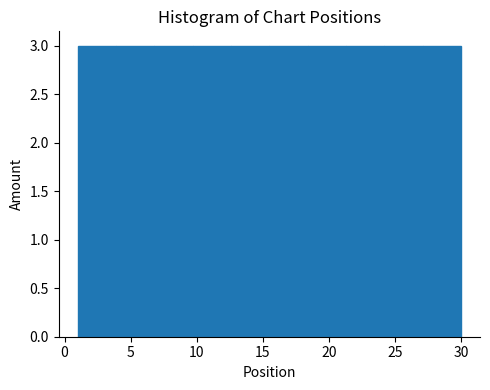

Reading left to right, transcribe this chart: for each bar, give the range it covers on the x-axis and its height. Neither the bar edges nor the heights are printed on the chart, so give them approximately, as read against the axes.

1.0 to 3.9: 3
3.9 to 6.8: 3
6.8 to 9.7: 3
9.7 to 12.6: 3
12.6 to 15.5: 3
15.5 to 18.4: 3
18.4 to 21.3: 3
21.3 to 24.2: 3
24.2 to 27.1: 3
27.1 to 30.0: 3